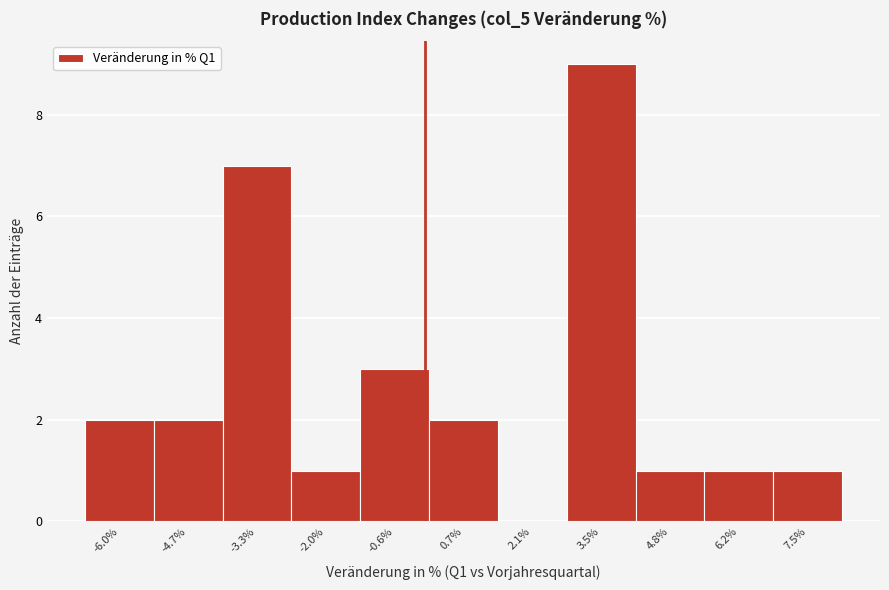

Over which range of the x-axis is the bar tallest?

2.8 to 4.2